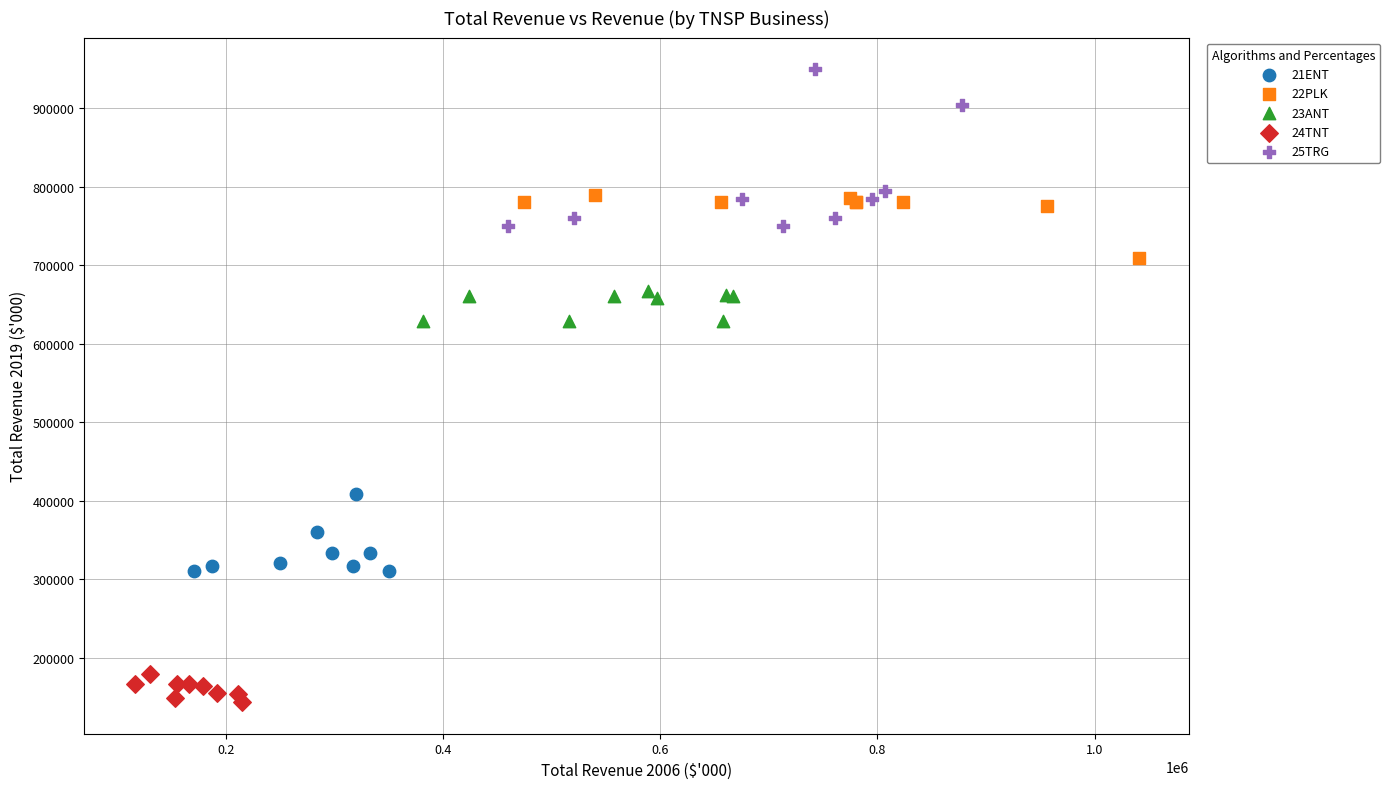

Which series reaches the maximum Y coordinate?

25TRG